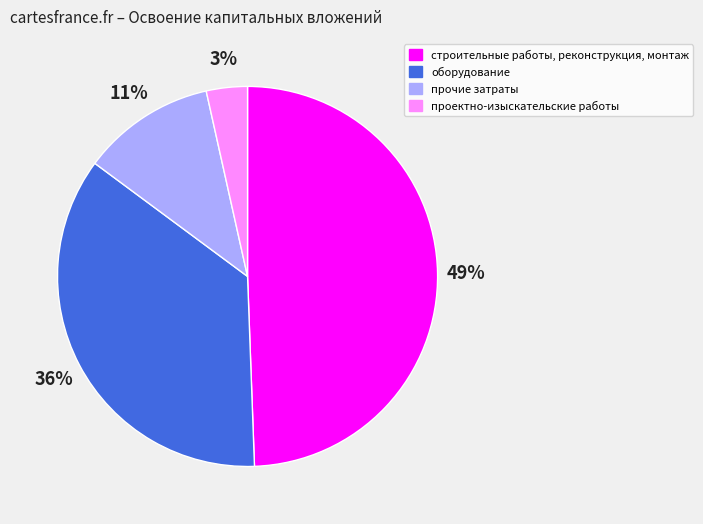

What percentage is the проектно-изыскательские работы slice, to the nearest percent?

3%